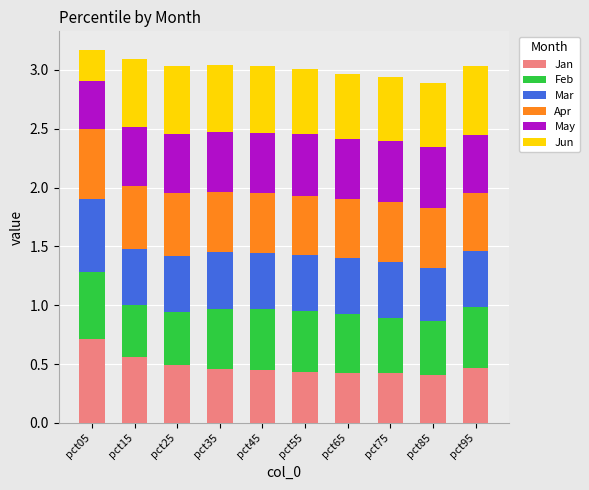

The Jan series shows 0.3 at pct75. True or false?

False